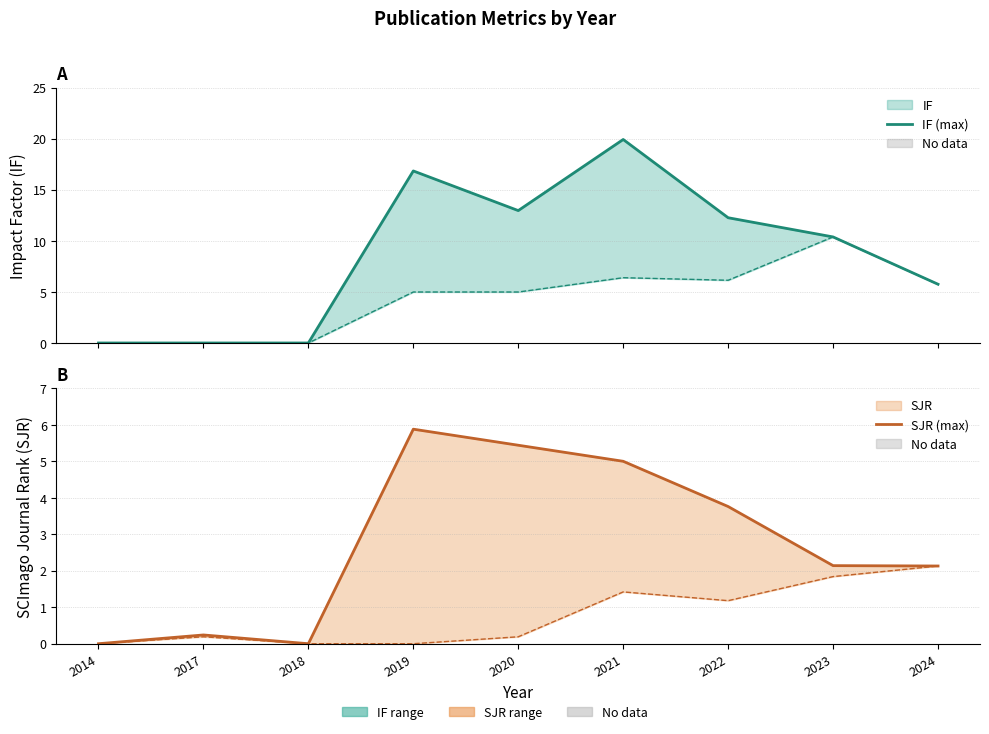

Which category has the lowest value in the IF (max) series?

2014